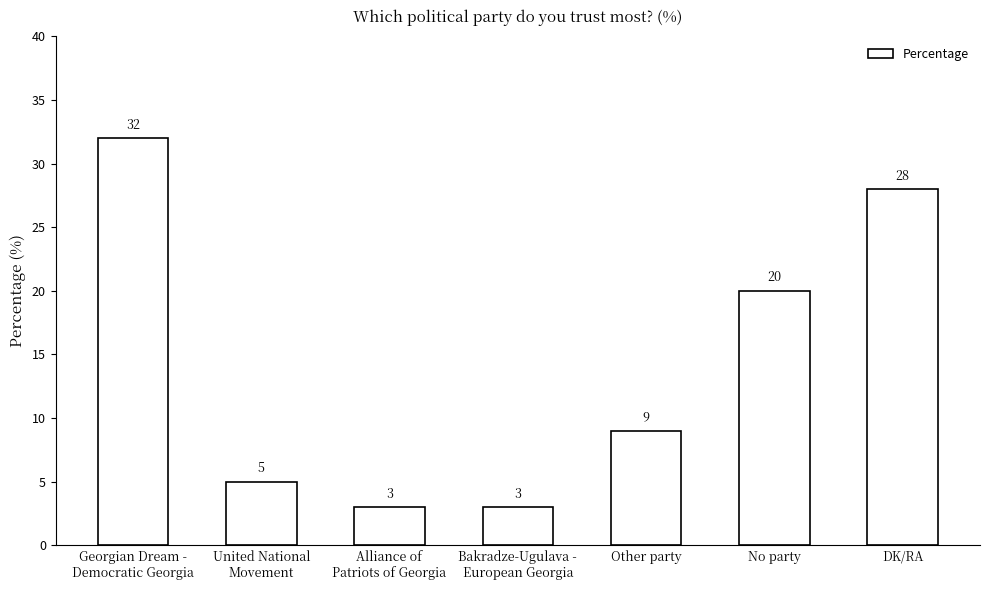

Reading left to right, extract all data points from this chart.

32	5	3	3	9	20	28